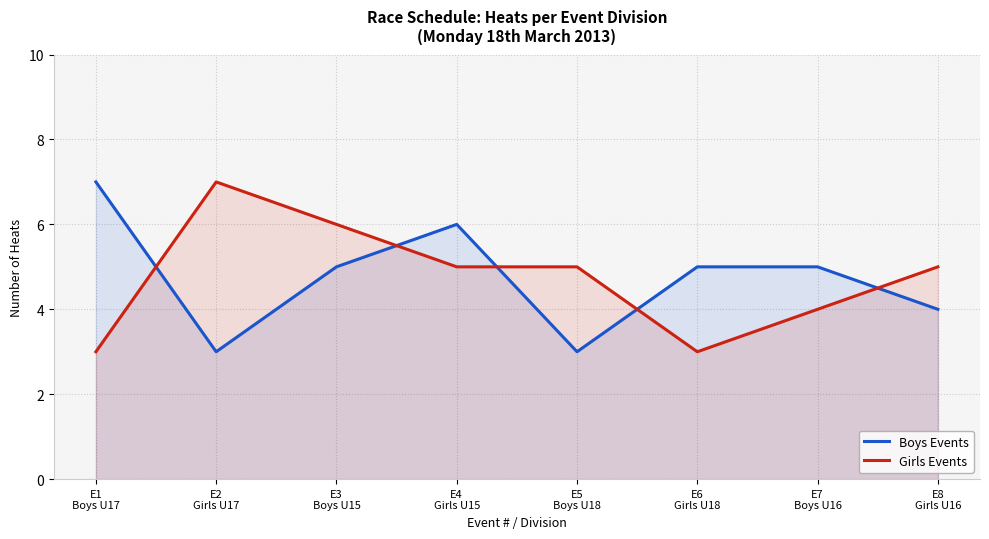

The Girls Events series shows 4 at E7
Boys U16. True or false?

True